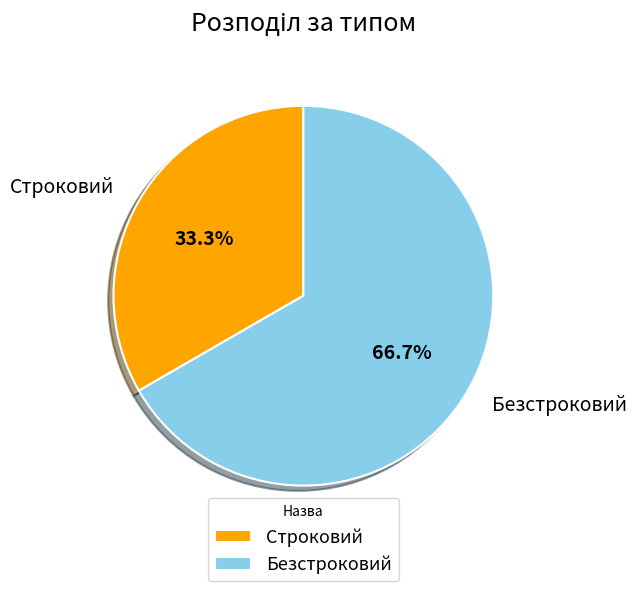

Rank the categories by value from highest to lowest.

Безстроковий, Строковий